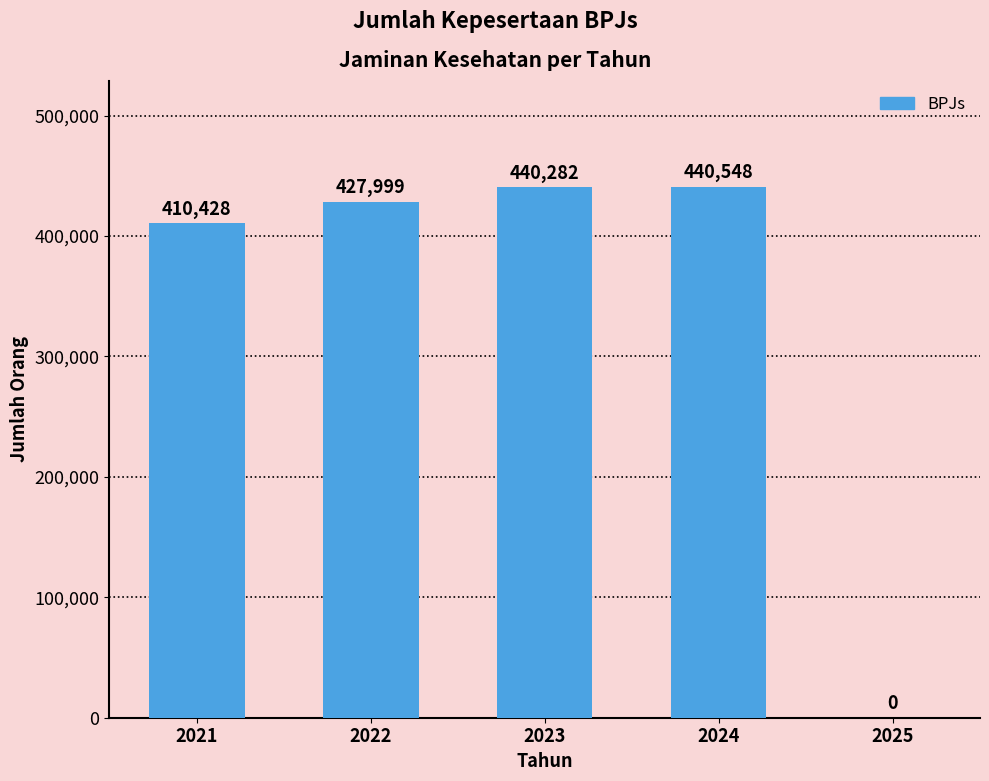

What is the difference between the values at 2023 and 2025?

440282